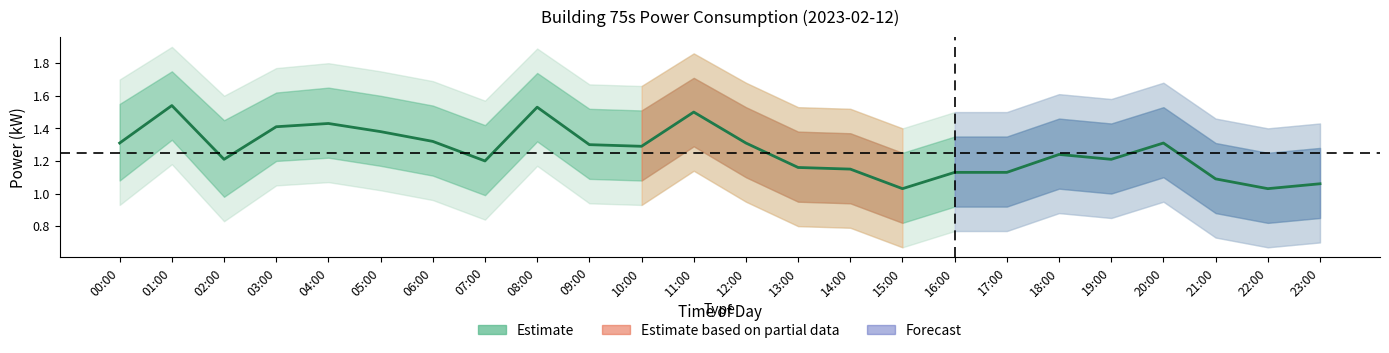

True or false: the data has more than 0 interior local peaks.

True